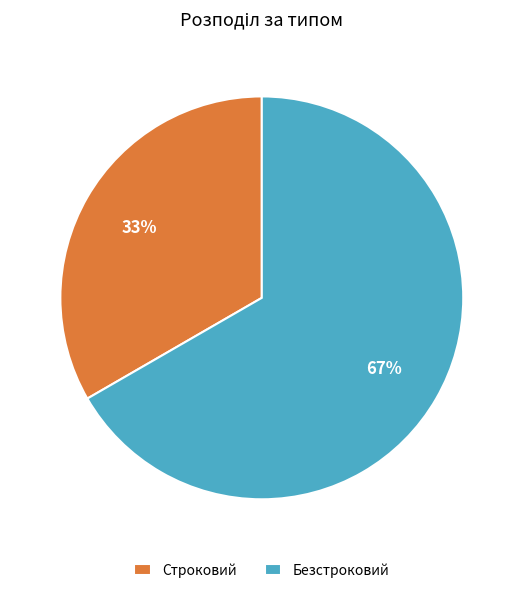

How many segments does this pie chart have?

2